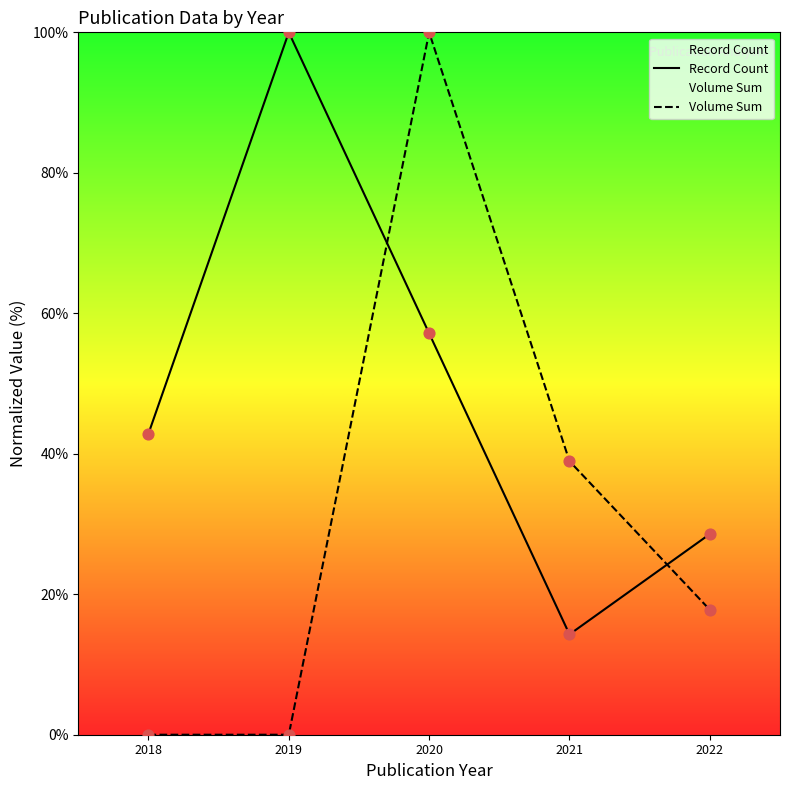

Which series reaches the minimum Y coordinate?

Volume Sum